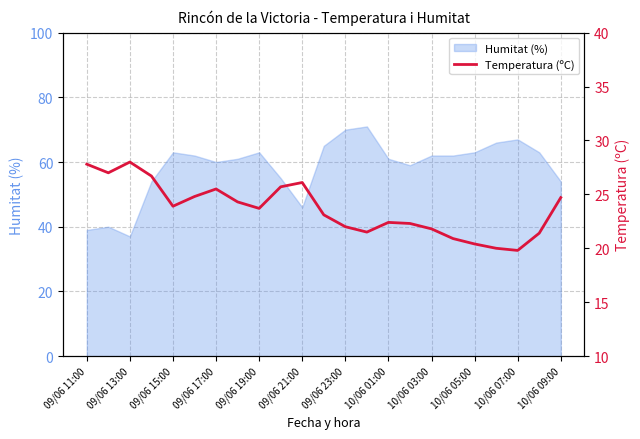

What is the maximum value for Humitat (%)?

71